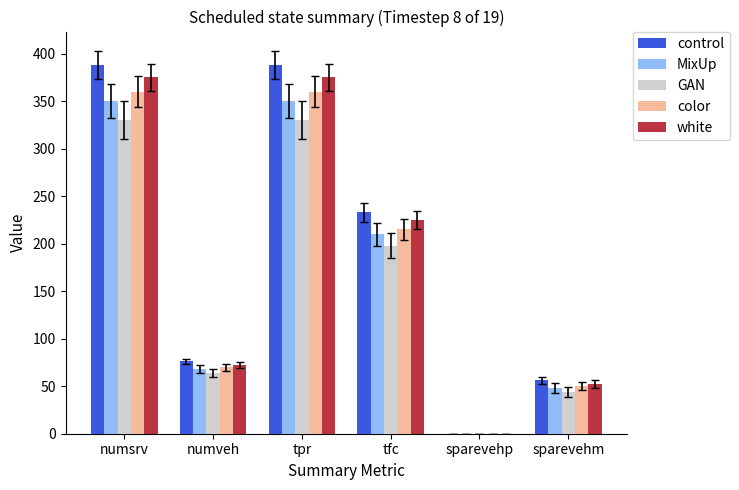

How many values in color are above zero?

5